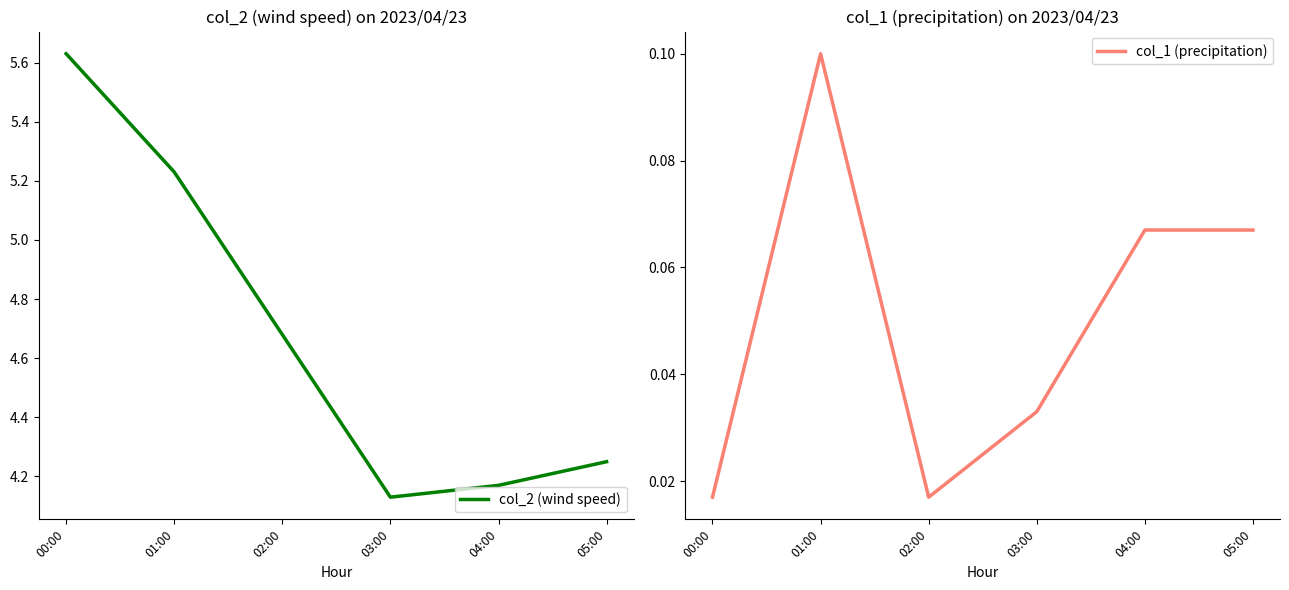

How many col_1 (precipitation) values are between 0 and 1?

6